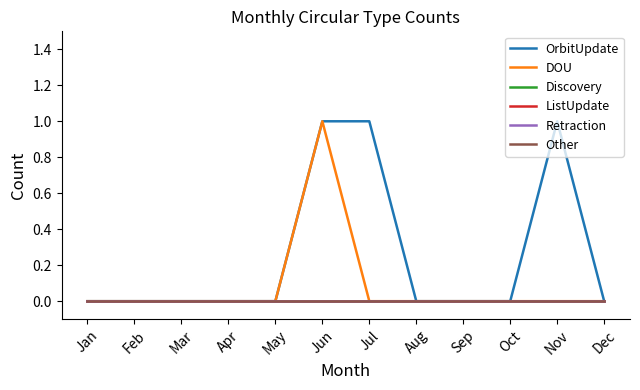

True or false: Other and DOU intersect in this chart.

False